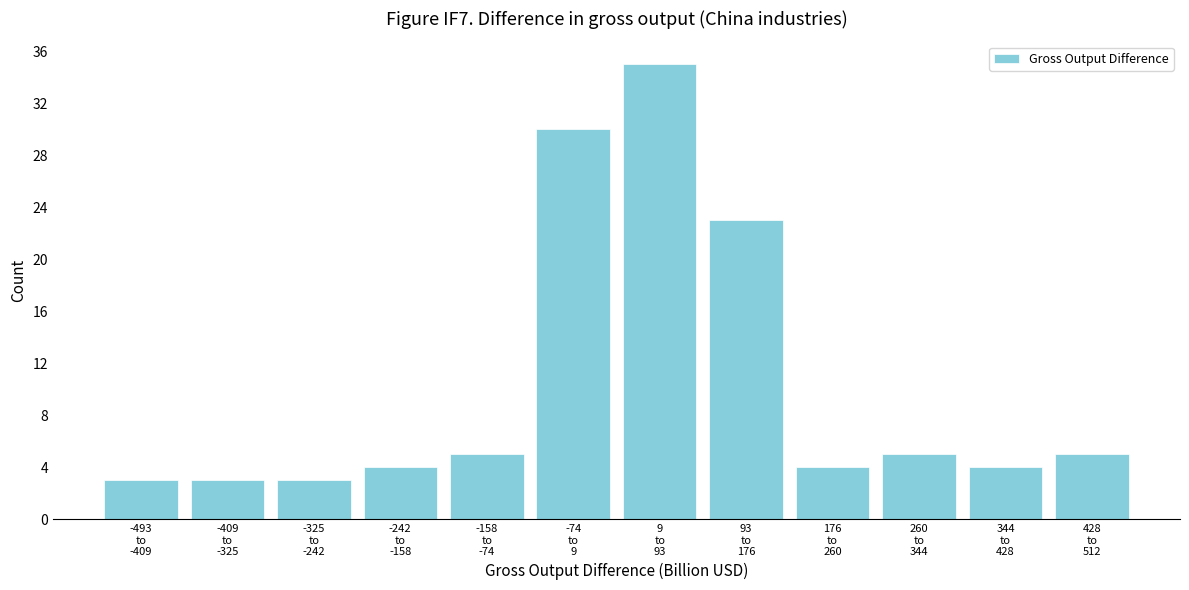

What is the difference between the maximum and minimum values?

32